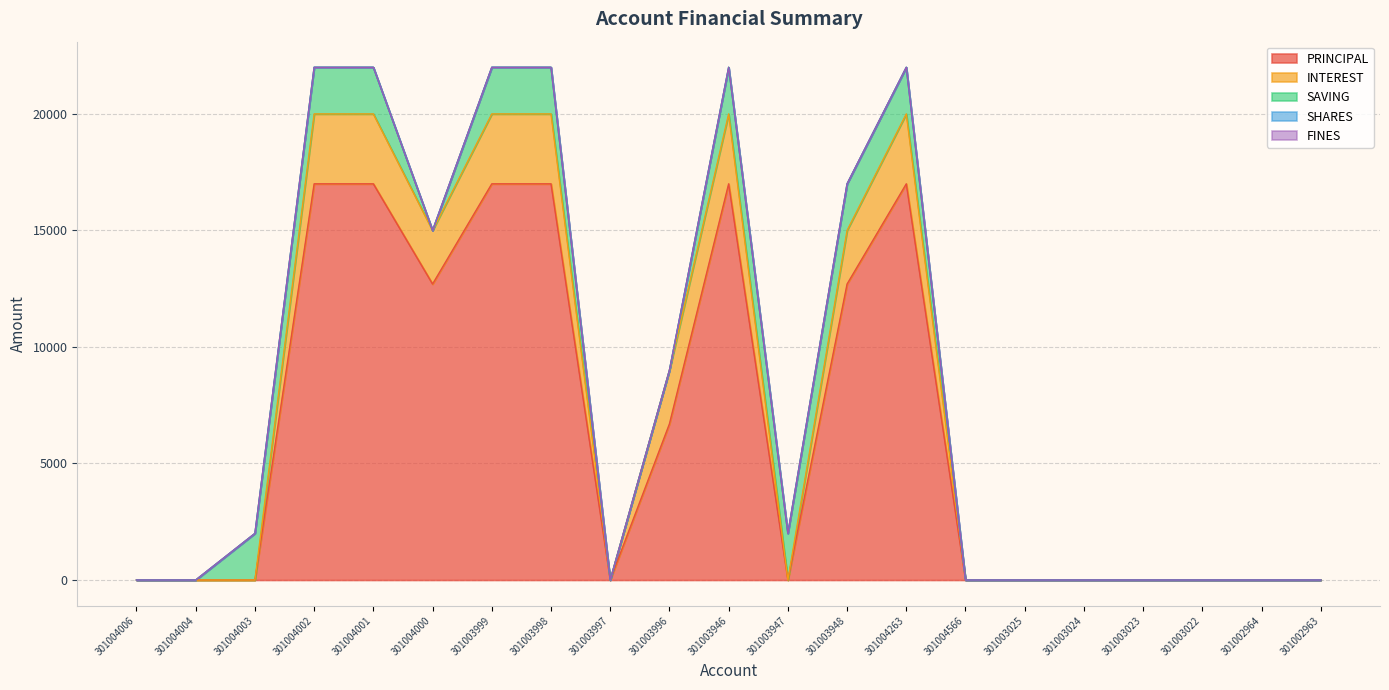

In INTEREST, how many points are lower than both neighbors (excluding endpoints)?

3